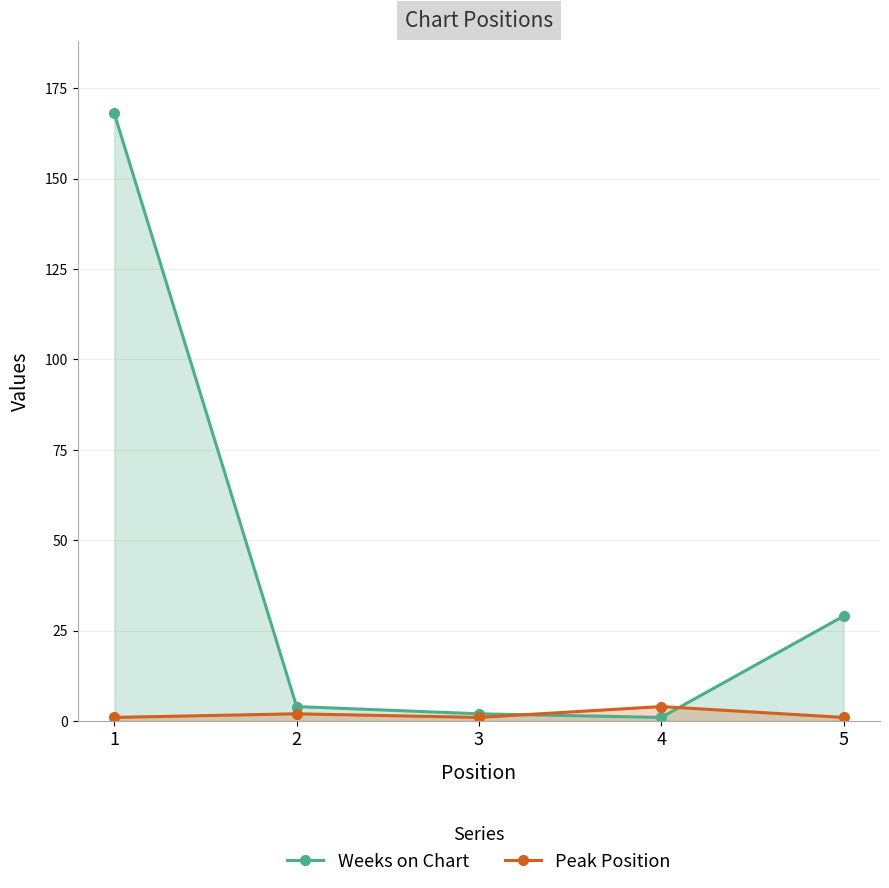

Reading left to right, transcribe all the data shown in this chart.

Weeks on Chart: 168	4	2	1	29
Peak Position: 1	2	1	4	1